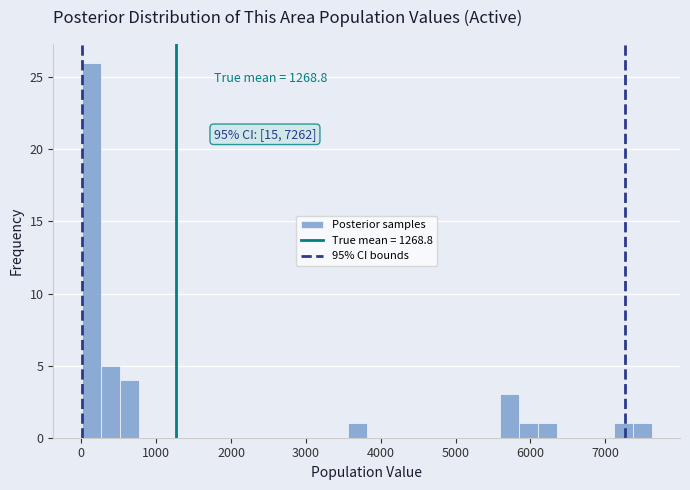

Read against the x-axis, roughly where is the centre of the tallest bar?

100